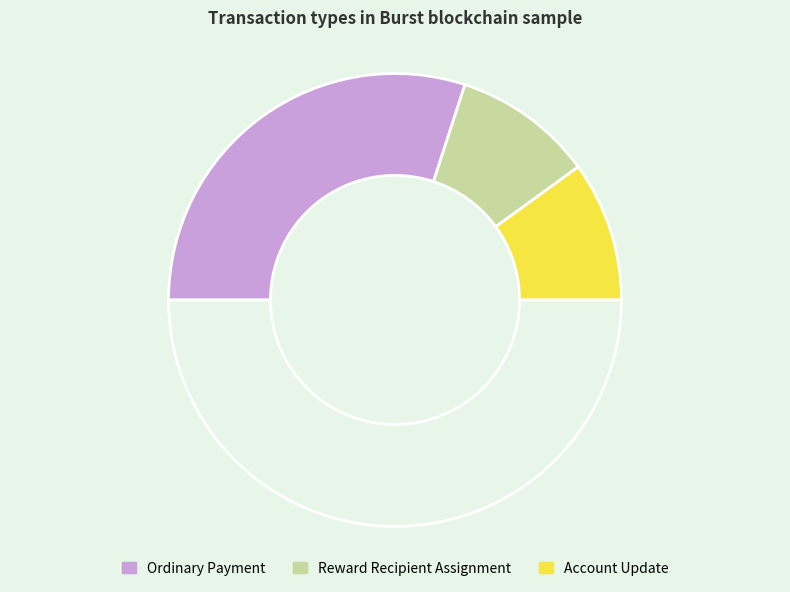

Which slice is the smallest?

Reward Recipient Assignment